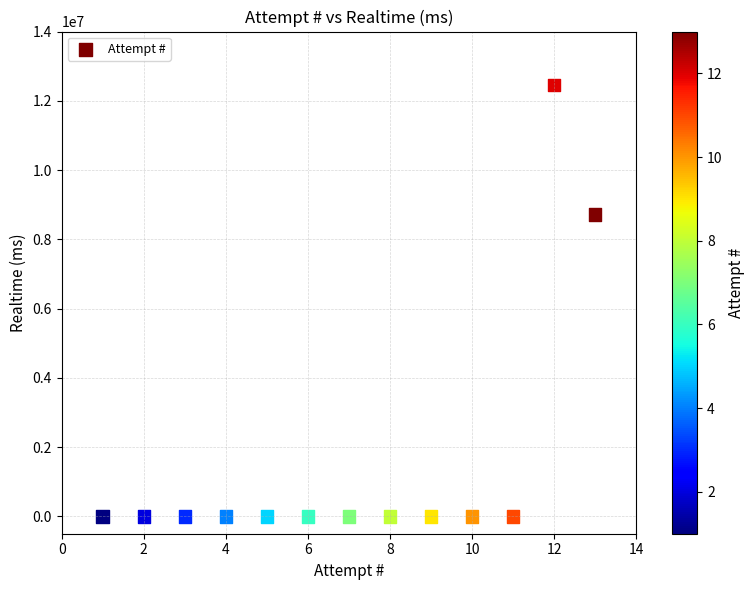

What Y value in the scatter plot is closest to 6226311?

8721658